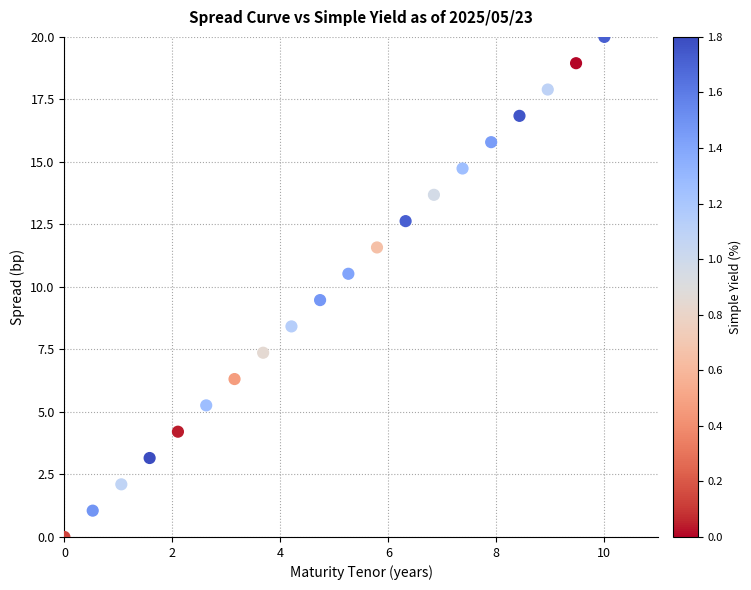

What is the range of Y values (max minus min)?

20.0